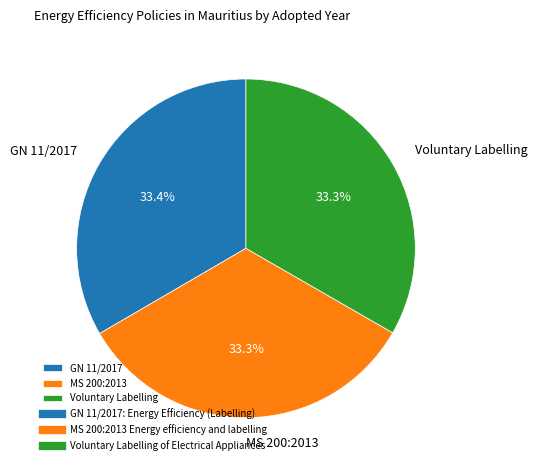

Is the sum of Voluntary Labelling and MS 200:2013 greater than half?

Yes